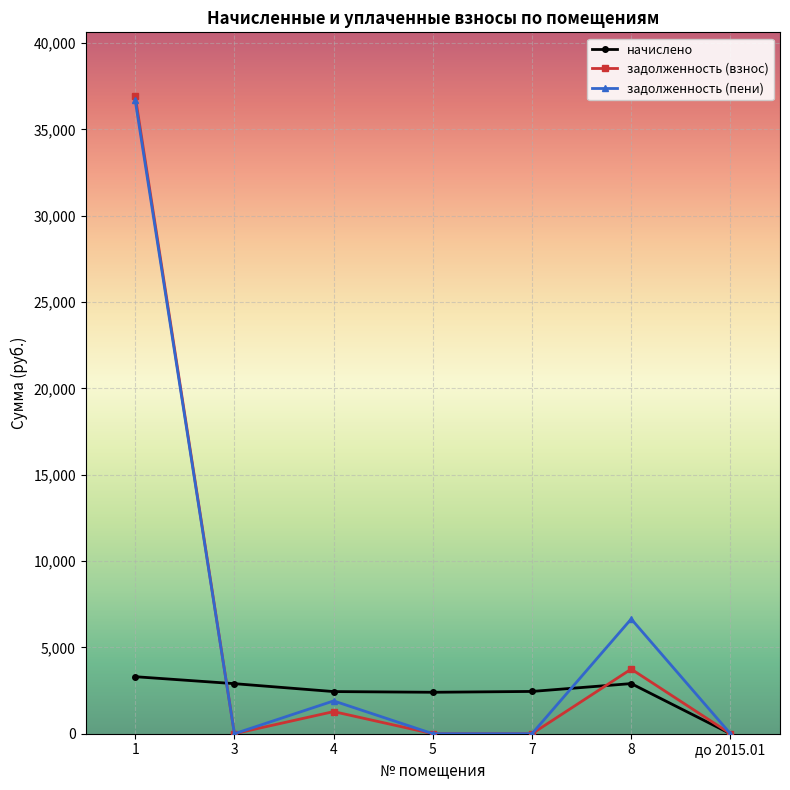

True or false: начислено and задолженность (взнос) cross at least once.

True